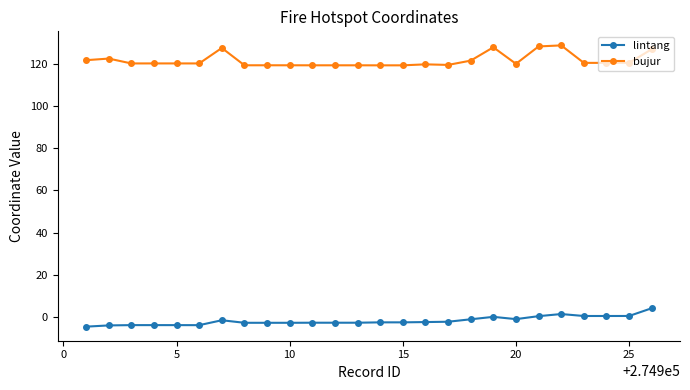

What are all the series names shown in the legend?

lintang, bujur